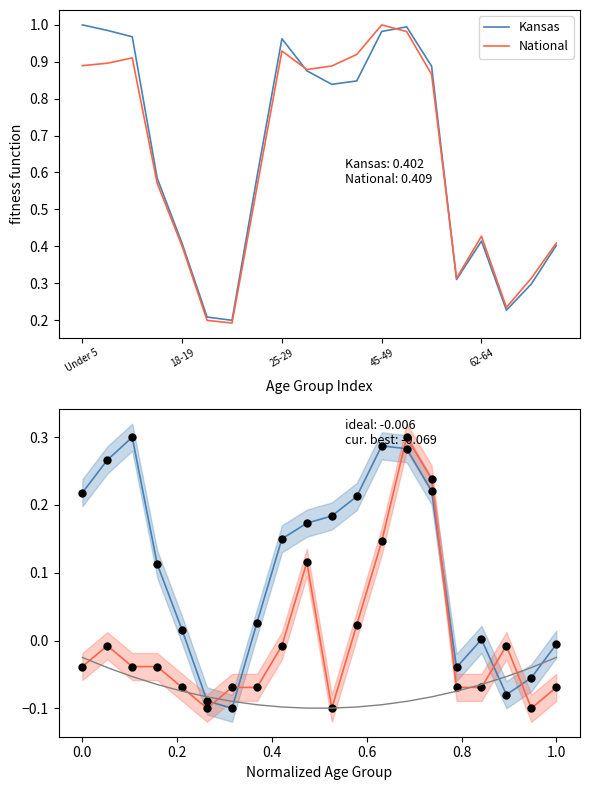

True or false: Kansas has a value of 1.4 at Under 5.

False